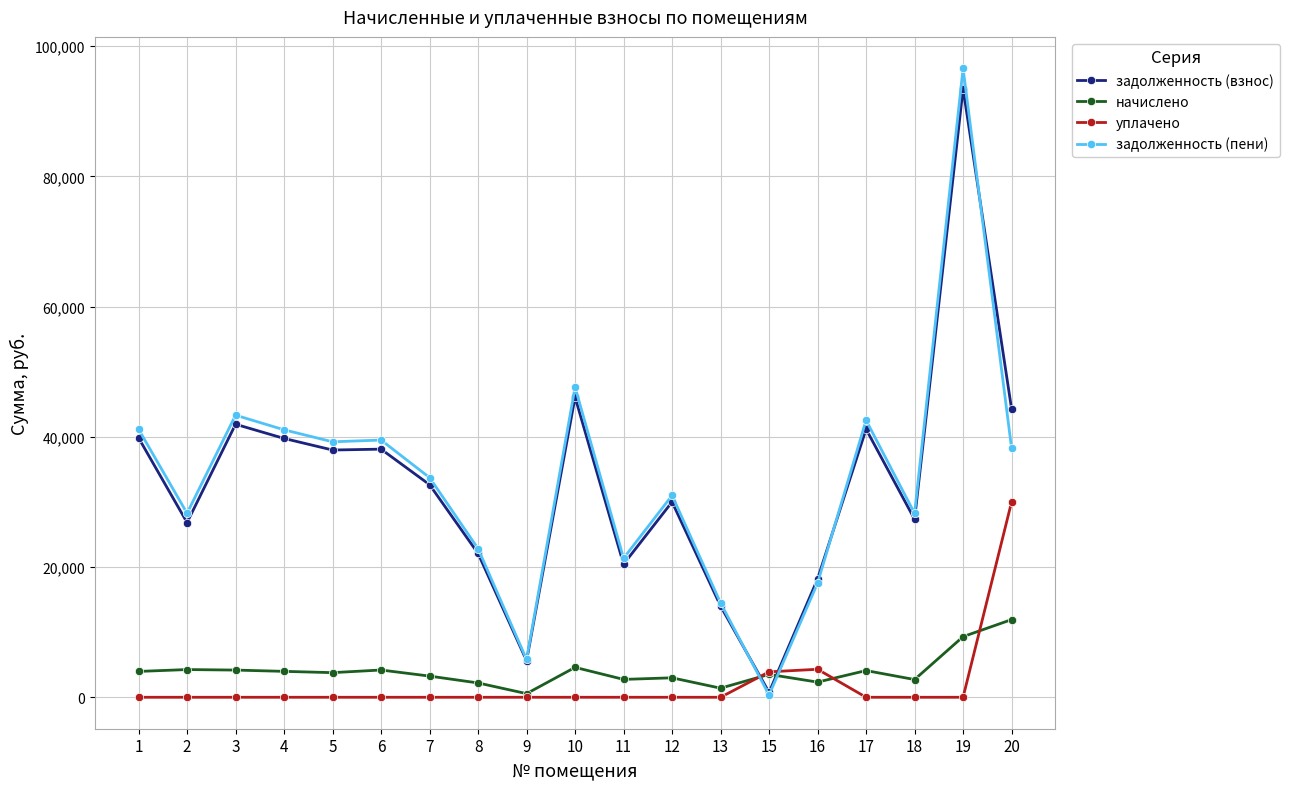

Which series ends up on top after the final intersection of начислено and задолженность (пени)?

задолженность (пени)